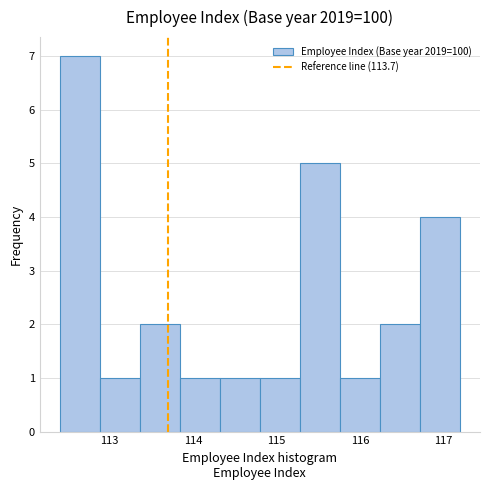

Reading left to right, transcribe this chart: for each bar, give the range it covers on the x-axis and its height. Neither the bar edges nor the heights are printed on the chart, so give them approximately, as read against the axes.

112.40 to 112.88: 7
112.88 to 113.36: 1
113.36 to 113.84: 2
113.84 to 114.32: 1
114.32 to 114.80: 1
114.80 to 115.28: 1
115.28 to 115.76: 5
115.76 to 116.24: 1
116.24 to 116.72: 2
116.72 to 117.20: 4